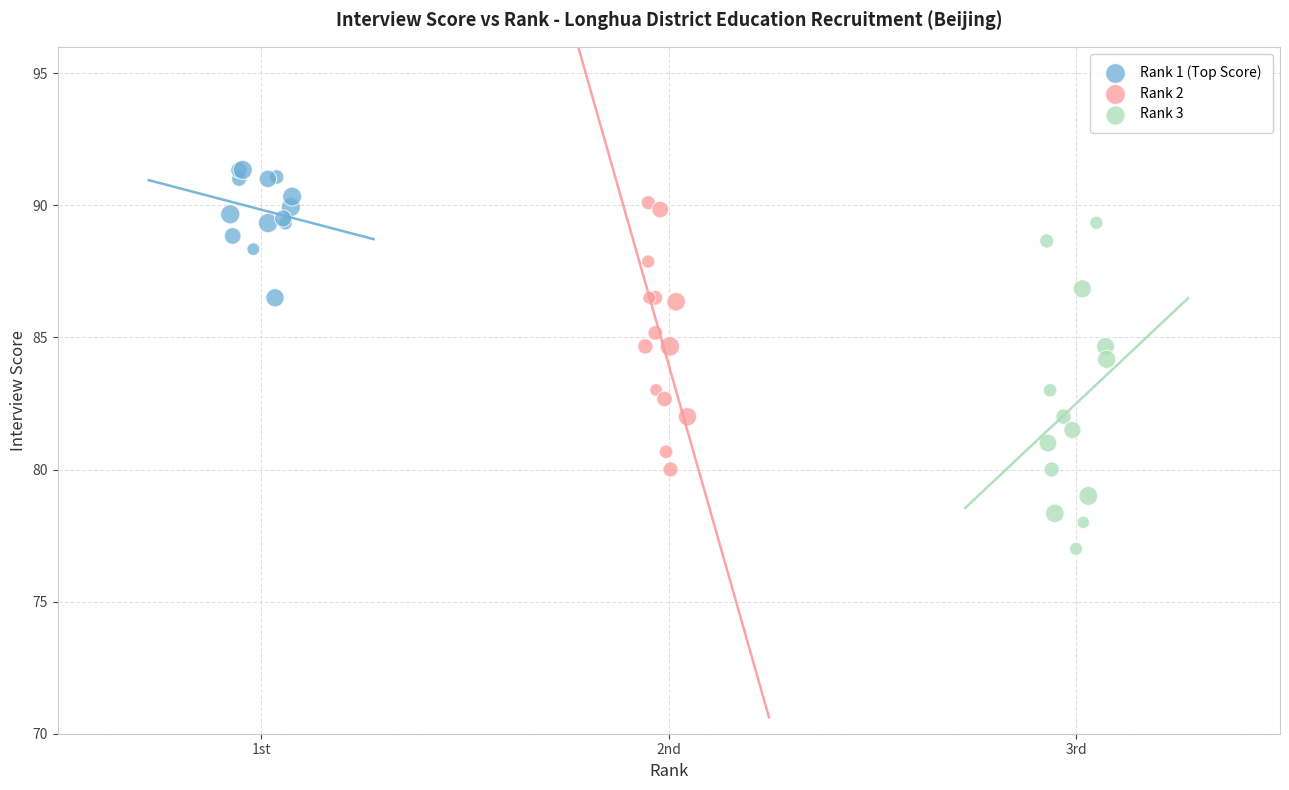

Which series has the largest Y range (max minus min)?

Rank 3